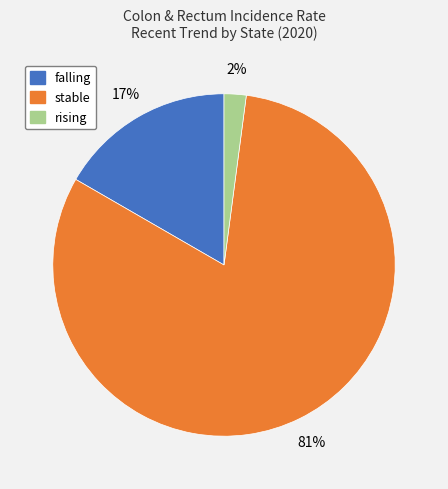

What percentage is the rising slice, to the nearest percent?

2%